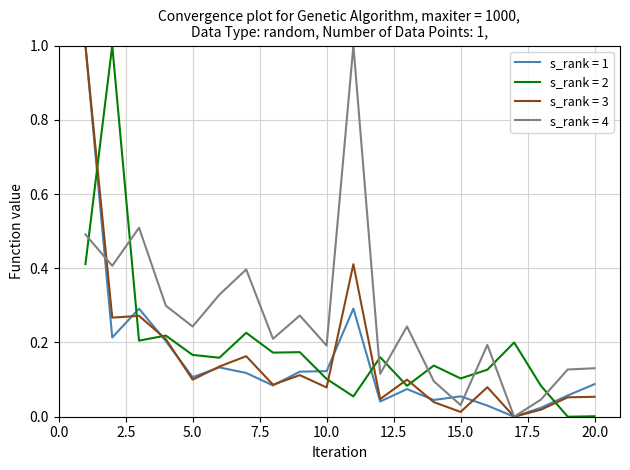

True or false: s_rank = 4 and s_rank = 2 intersect in this chart.

True